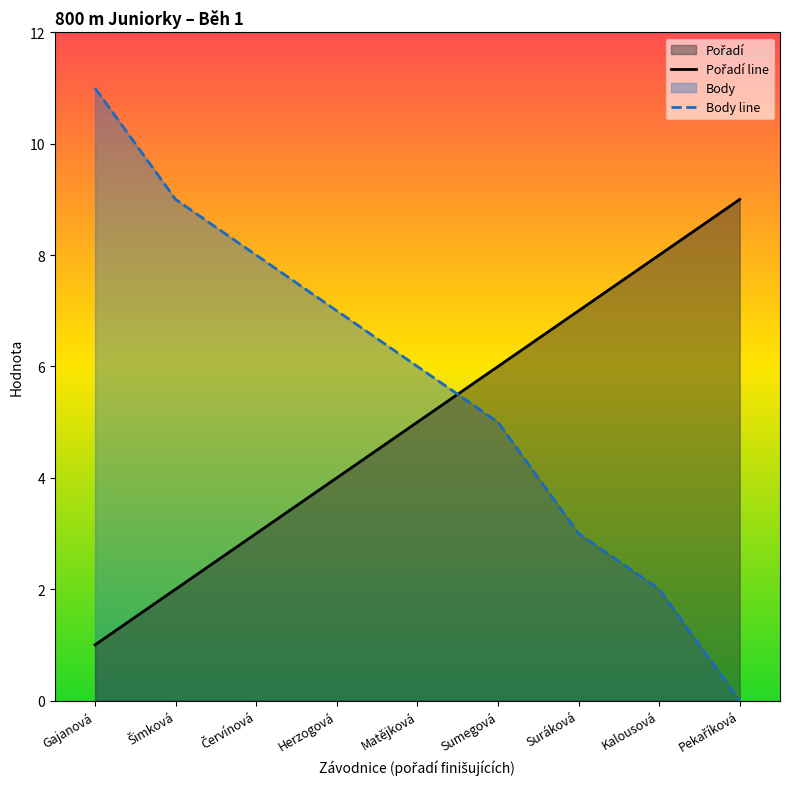

Does the chart have visible grid lines?

No